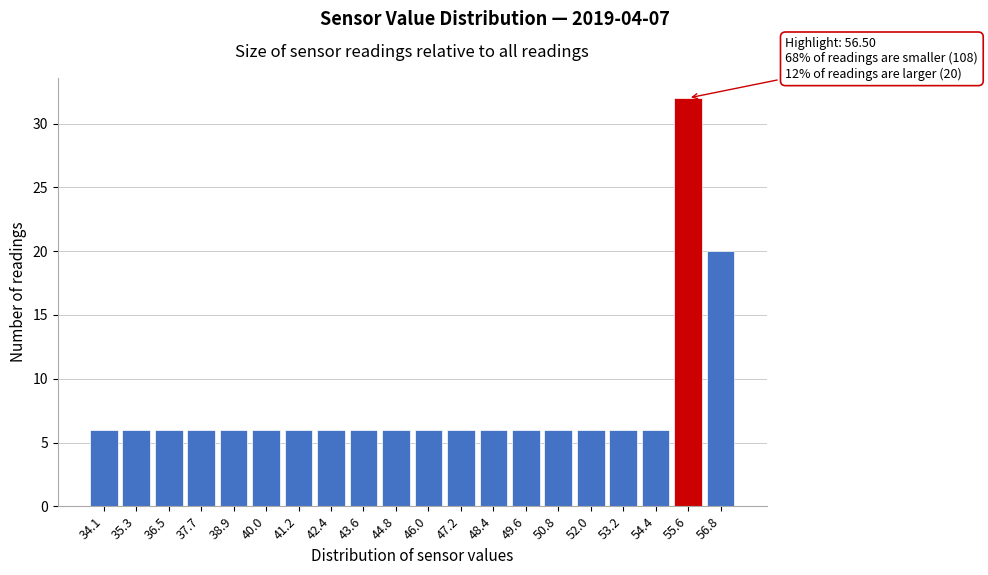

Reading left to right, transcribe all the data shown in this chart.

34.1=6	35.3=6	36.5=6	37.7=6	38.9=6	40.0=6	41.2=6	42.4=6	43.6=6	44.8=6	46.0=6	47.2=6	48.4=6	49.6=6	50.8=6	52.0=6	53.2=6	54.4=6	55.6=32	56.8=20